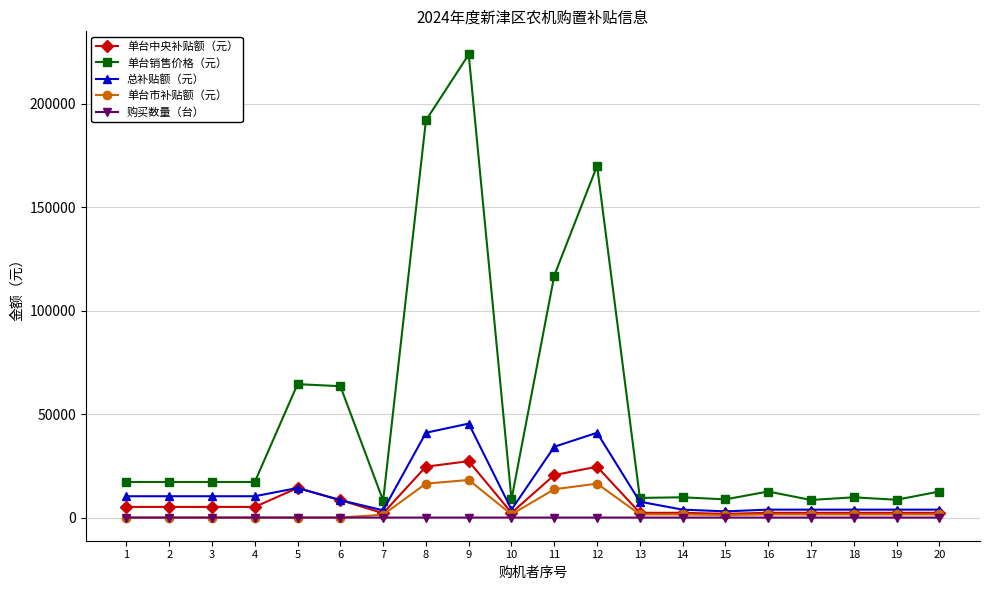

Which series has the largest range (max minus min)?

单台销售价格（元）